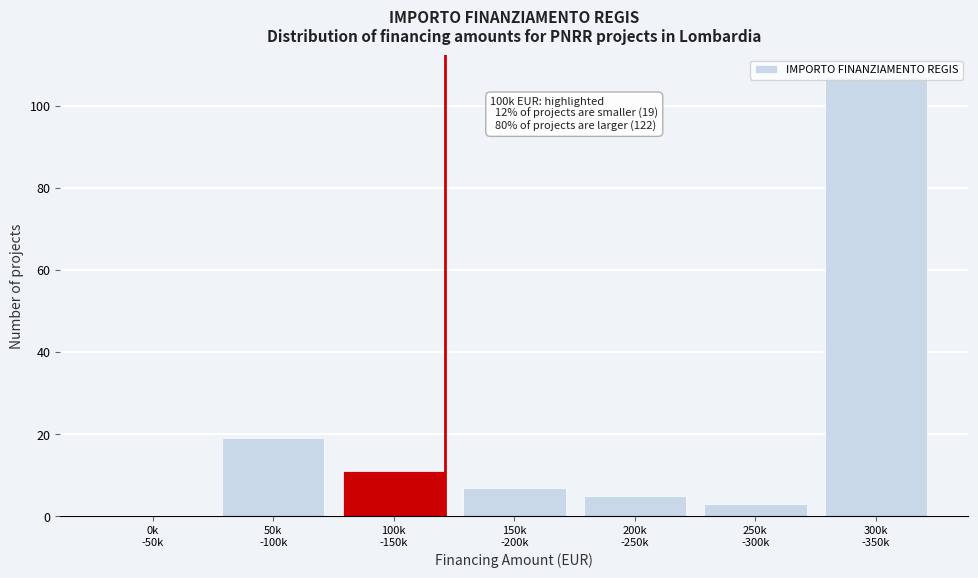

What is the maximum value shown in the chart?

107